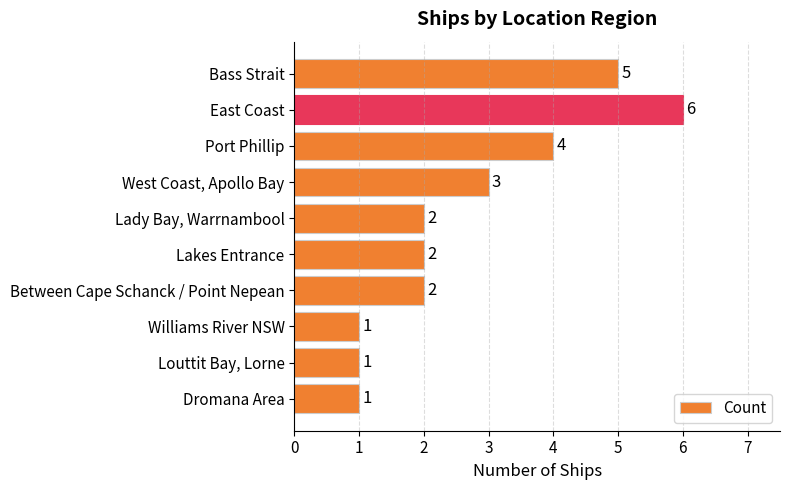

How many values are below 2?

3